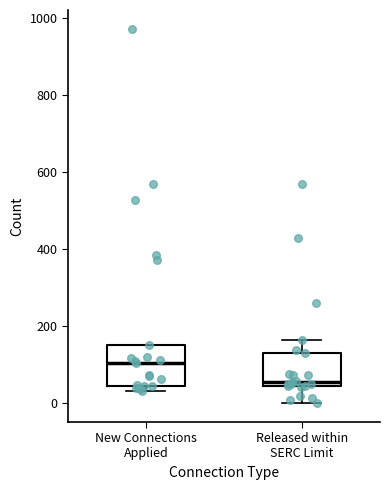

Where does the median line of the box for Released within SERC Limit sit on the y-axis? The values are not printed on the chart, so give them approximately, as read against the axis.

60